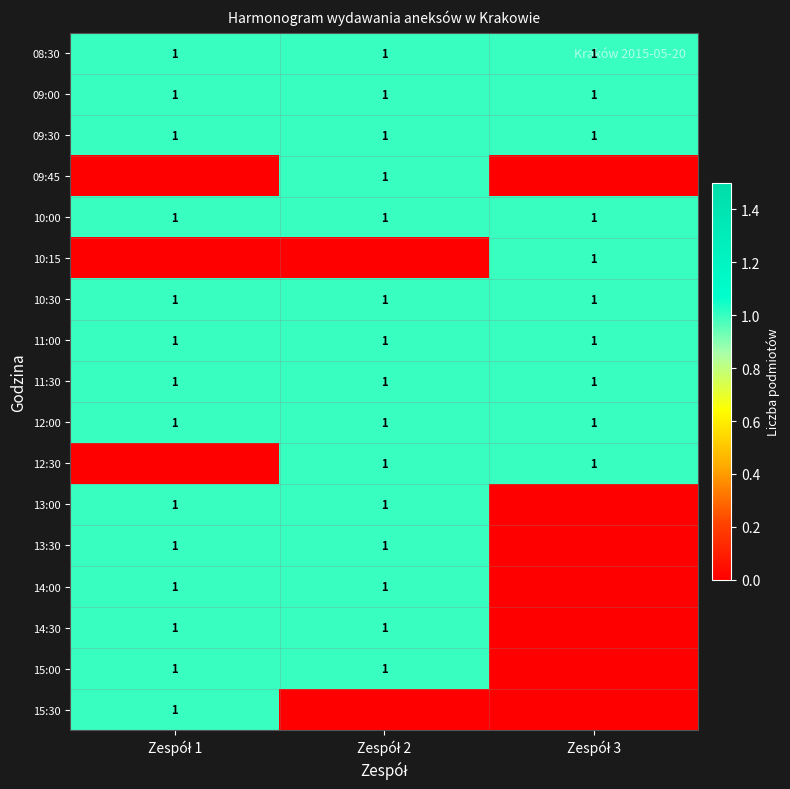

What is the sum of all 11:00 values?

3